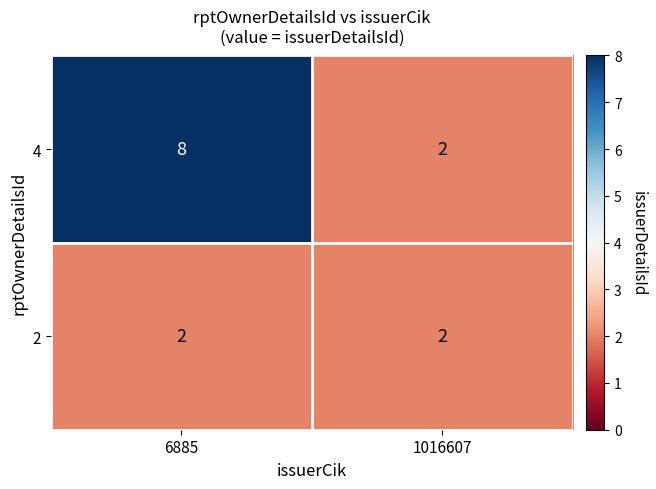

Reading left to right, transcribe all the data shown in this chart.

4: 6885=8	1016607=2
2: 6885=2	1016607=2